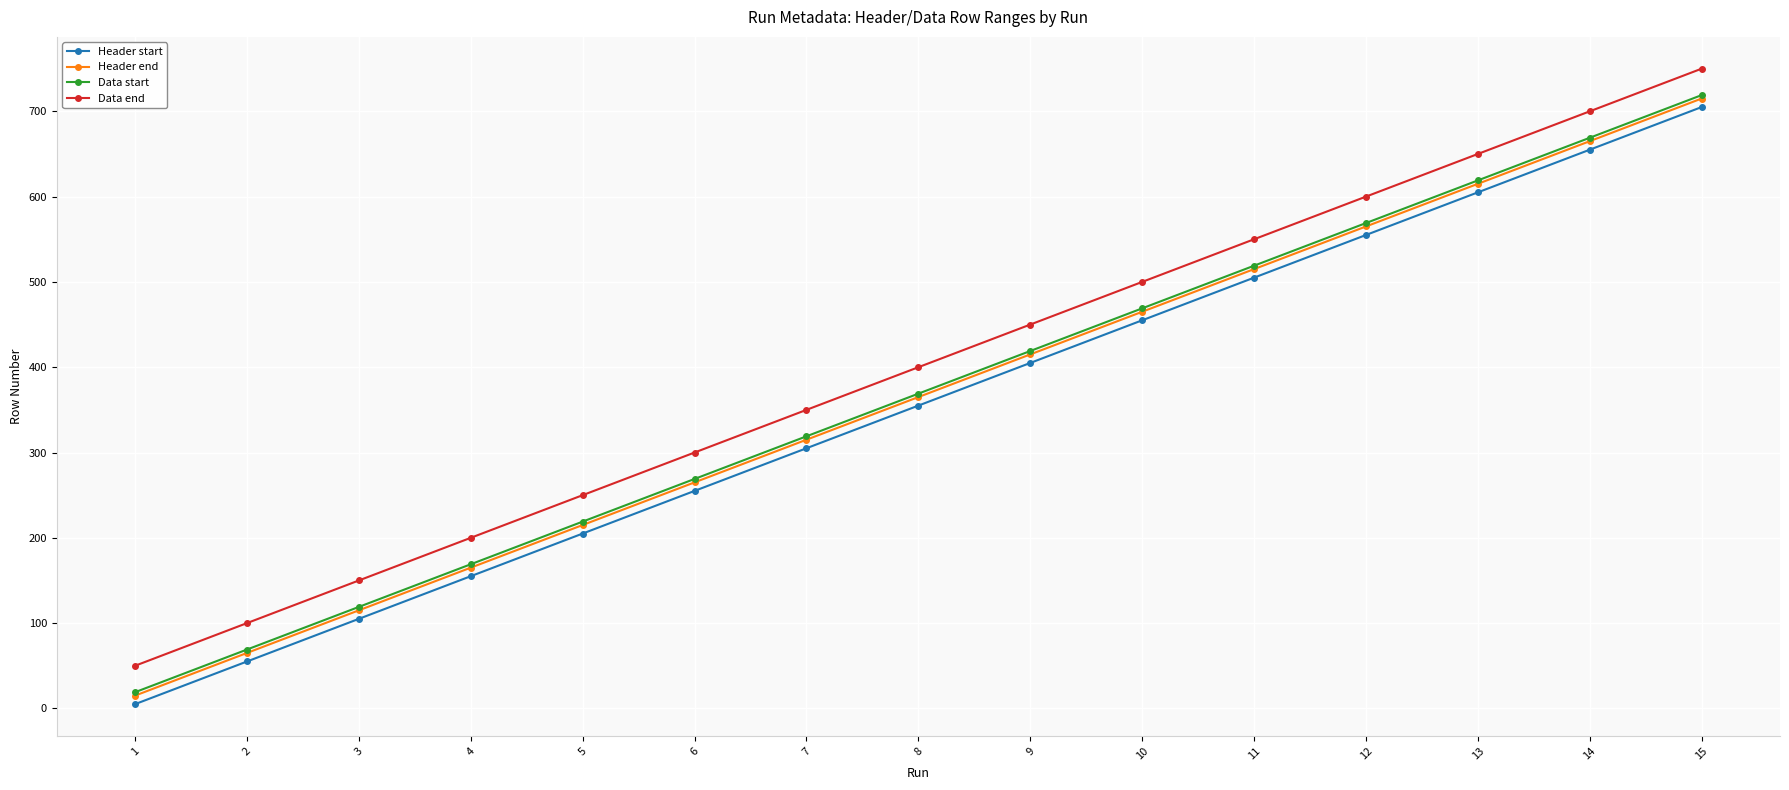

What is the average value of the Header end series?

365